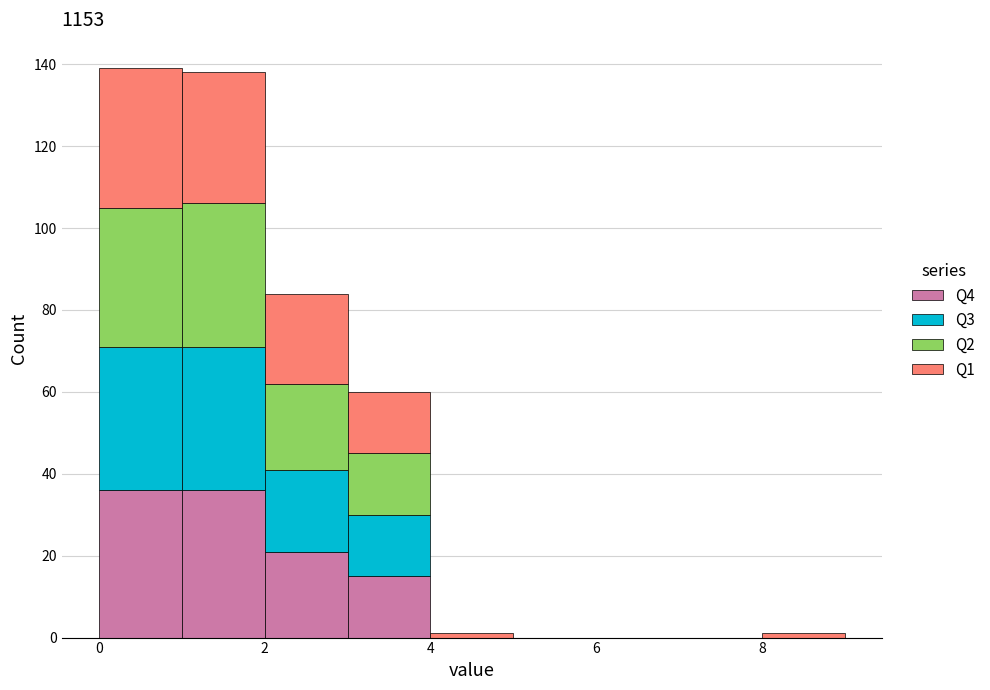

What is the total height of the stacked bar covering 2 to 3 on the x-axis? The values are not printed on the chart, so give them approximately, as read against the axis.

84